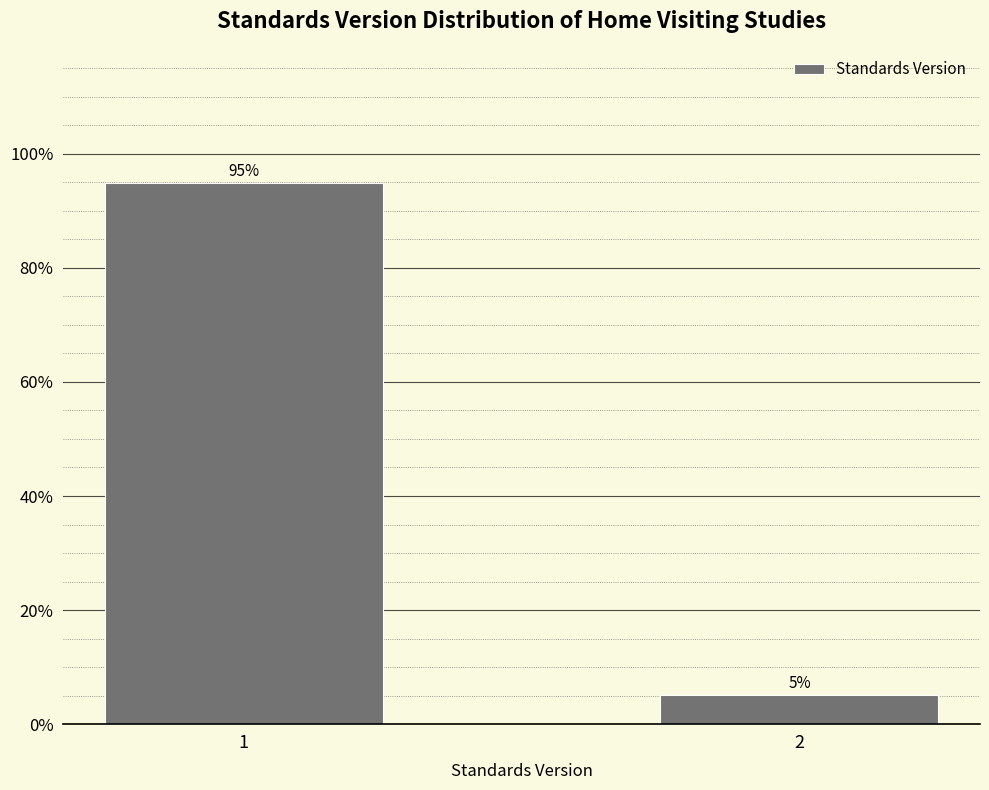

What is the sum of all values?

100.0